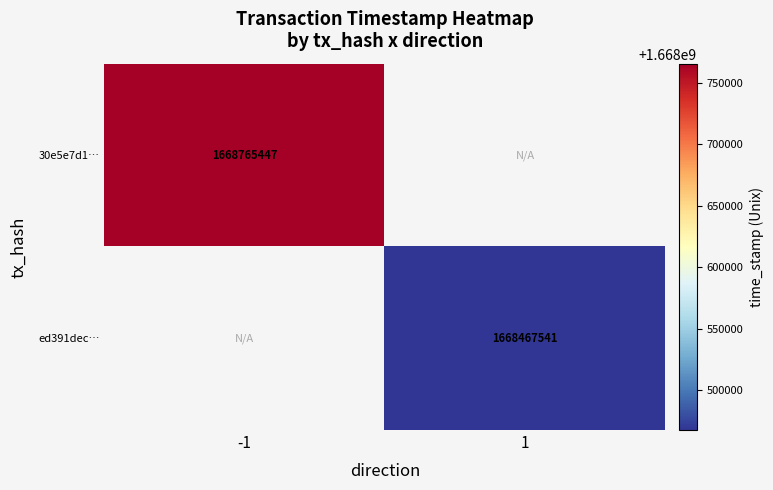

Is the value of ed391dec… at 1 greater than the value of 30e5e7d1… at -1?

No